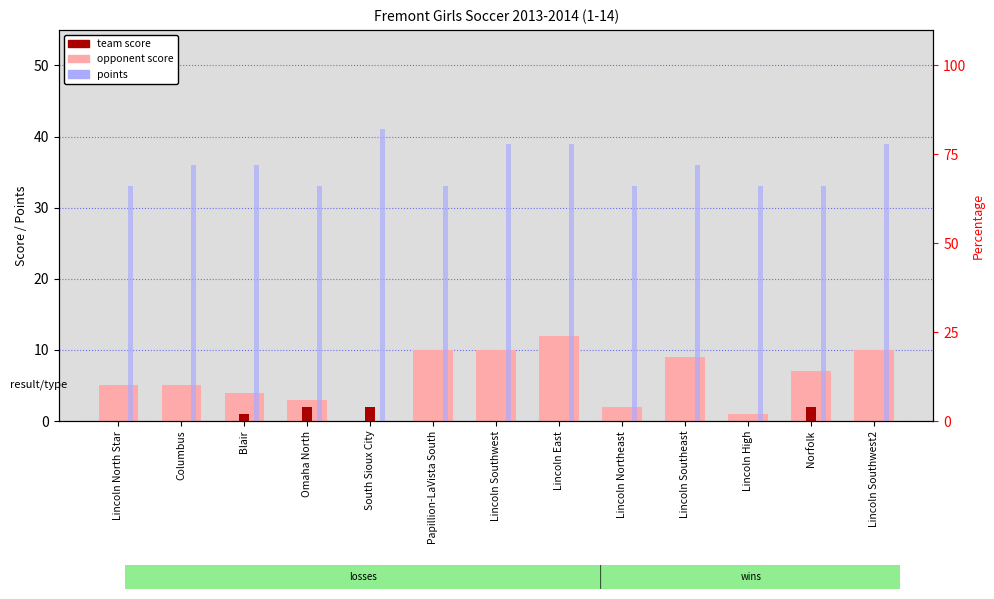

The points series shows 36 at Blair. True or false?

True